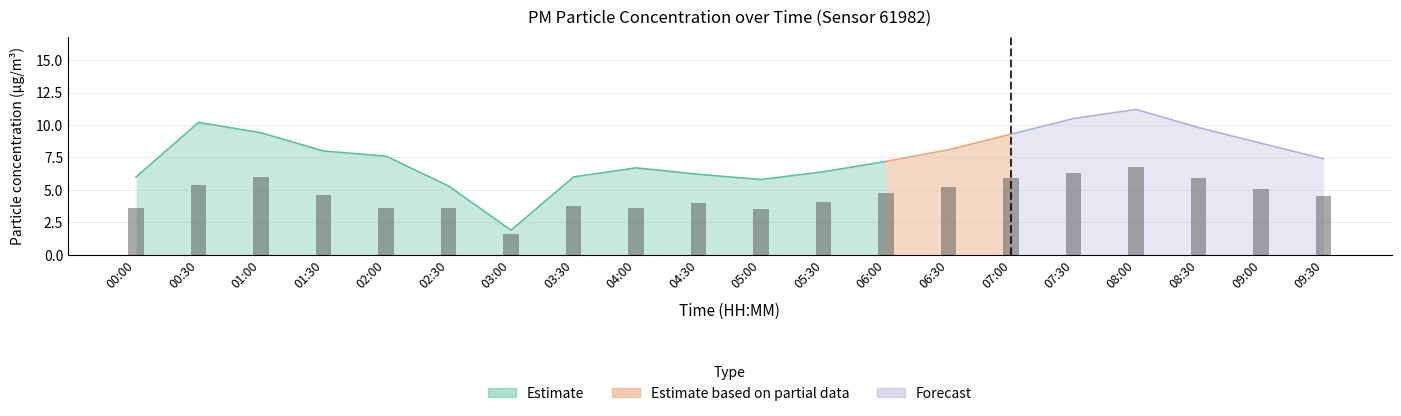

Reading left to right, transcribe all the data shown in this chart.

00:00=3.6	00:30=5.4	01:00=6.0	01:30=4.6	02:00=3.6	02:30=3.6	03:00=1.6	03:30=3.8	04:00=3.6	04:30=4.0	05:00=3.5	05:30=4.1	06:00=4.8	06:30=5.2	07:00=5.9	07:30=6.3	08:00=6.8	08:30=5.9	09:00=5.1	09:30=4.5